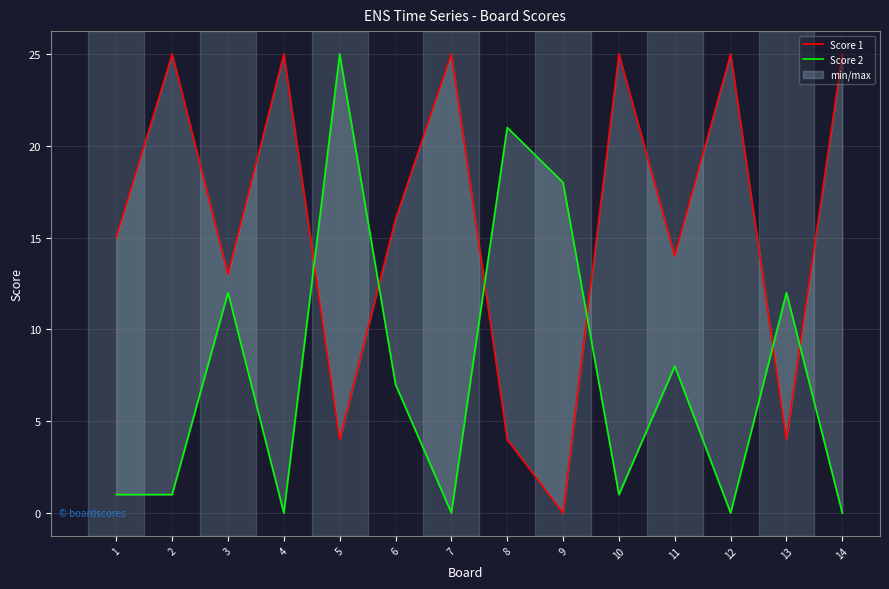

Which series has the largest total across all categories?

Score 1